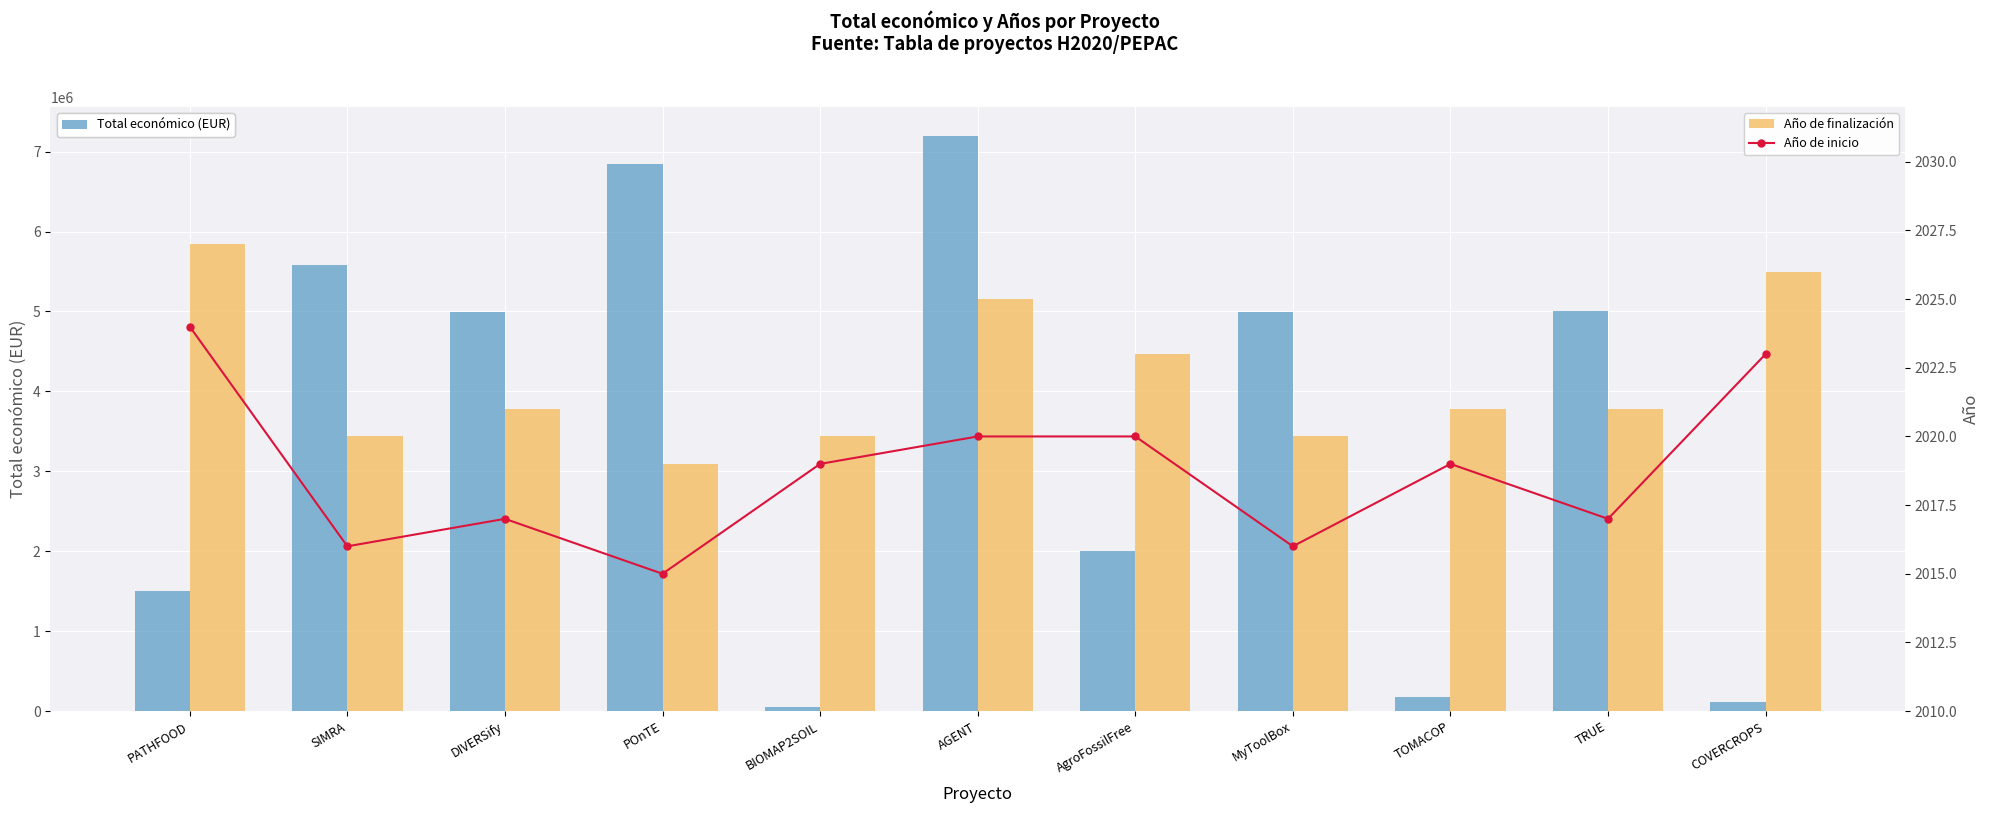

List the labels in order of Total económico (EUR) value, smallest first.

BIOMAP2SOIL, COVERCROPS, TOMACOP, PATHFOOD, AgroFossilFree, MyToolBox, DIVERSify, TRUE, SIMRA, POnTE, AGENT